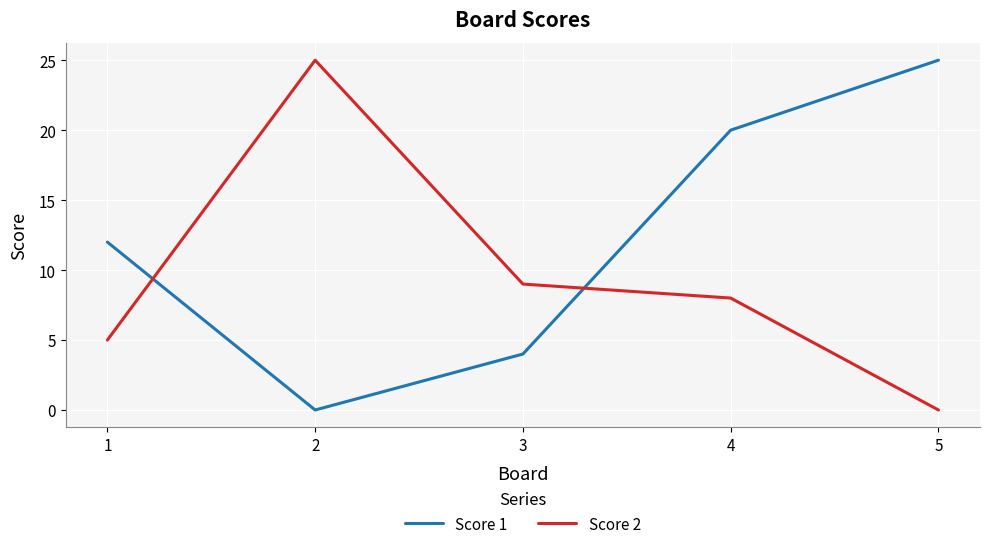

True or false: Score 1 has a value of -11 at 2.

False